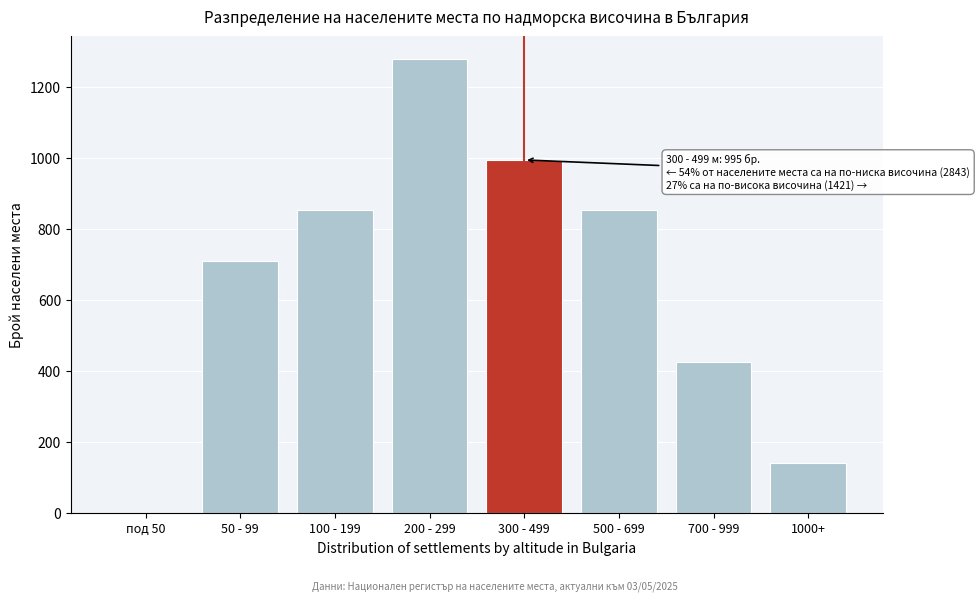

Reading left to right, list all the values displayed in this chart.

под 50=0	50 - 99=711	100 - 199=853	200 - 299=1279	300 - 499=995	500 - 699=853	700 - 999=426	1000+=142